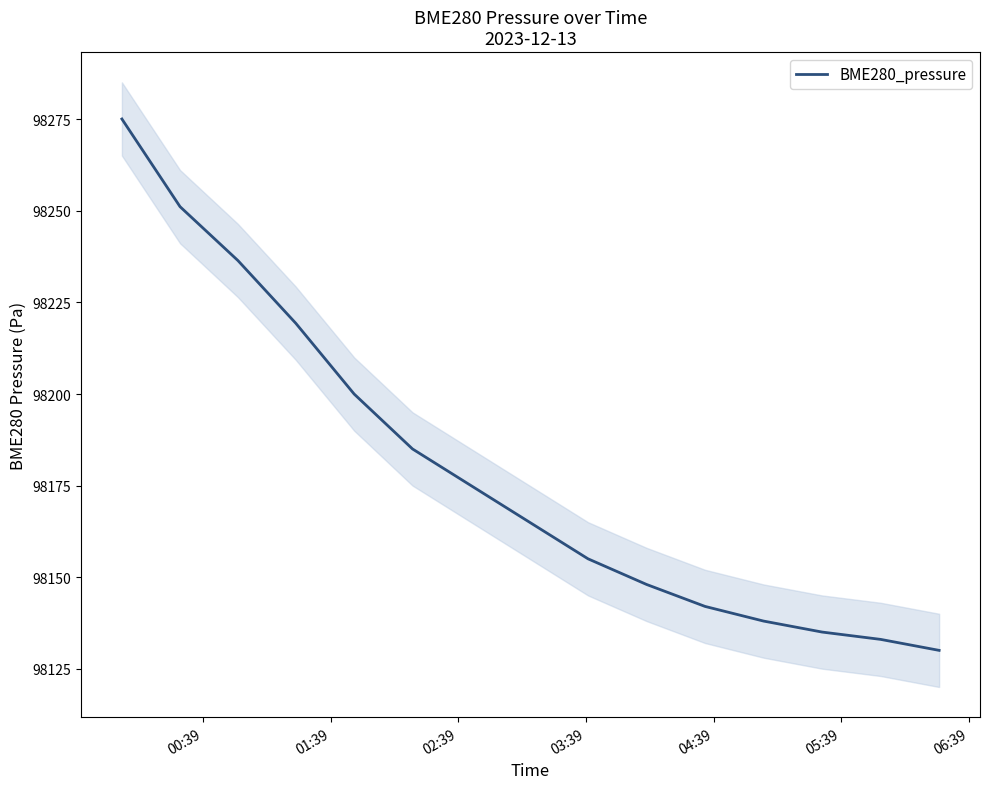

Does the chart display data point markers on the line(s)?

No